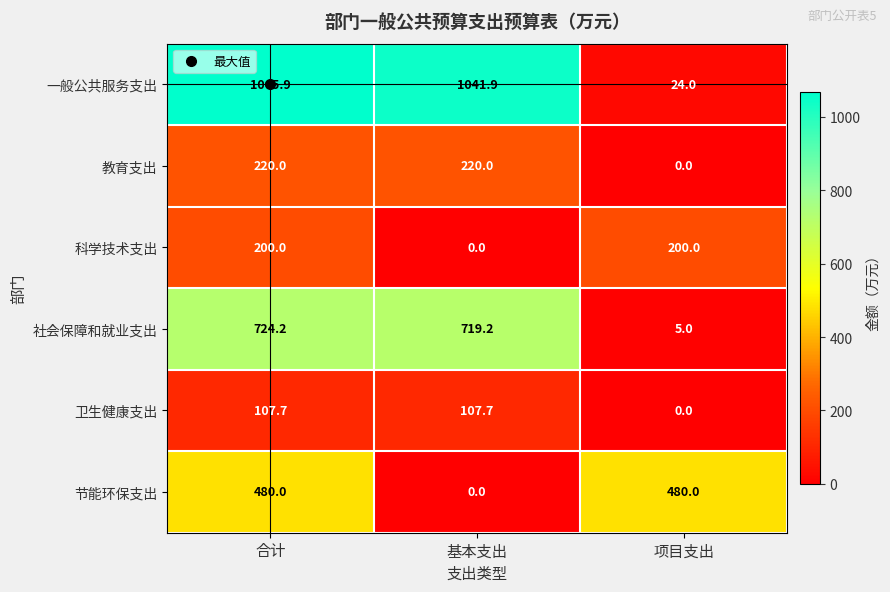

The 社会保障和就业支出 series shows 7.3 at 项目支出. True or false?

False